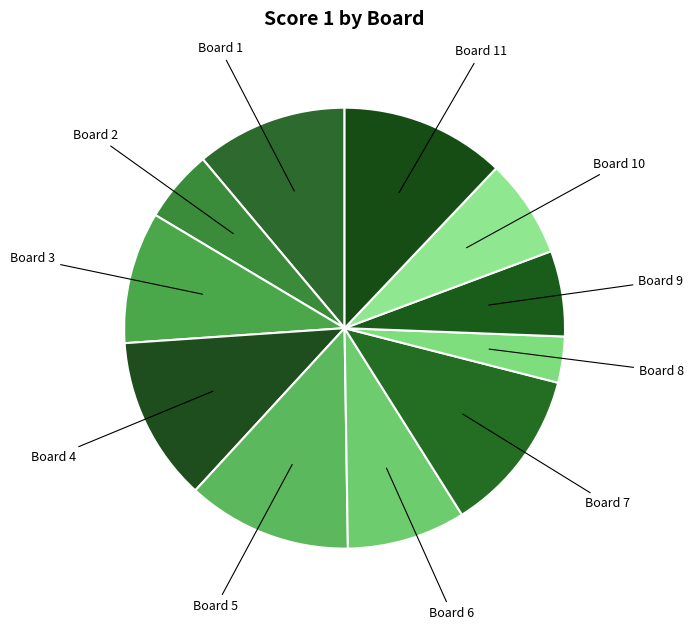

Count the number of slices in the pie.

11